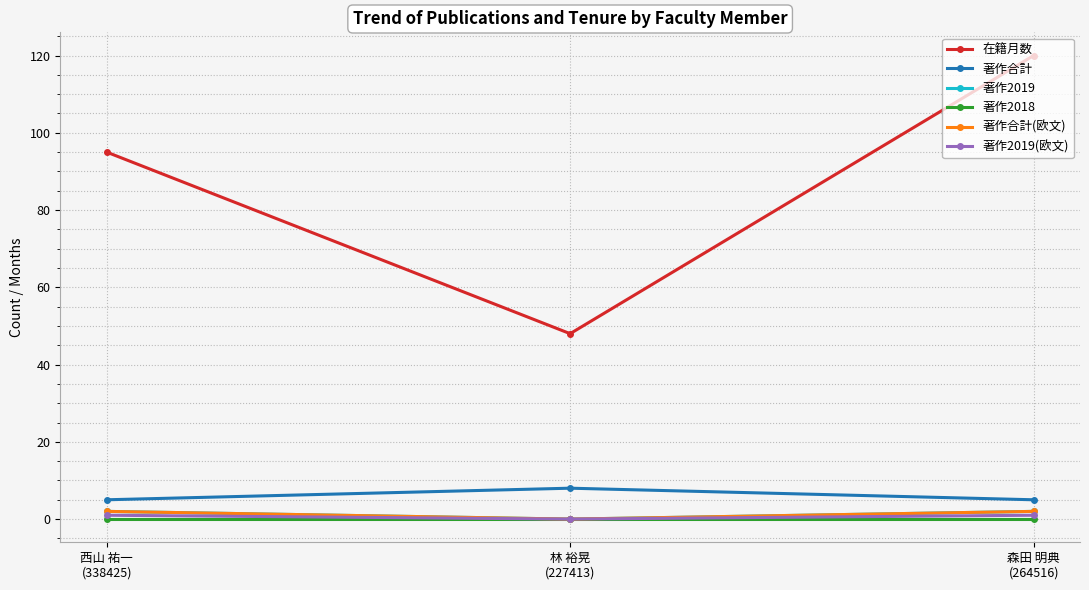

What is the difference between the maximum and minimum values in the 在籍月数 series?

72